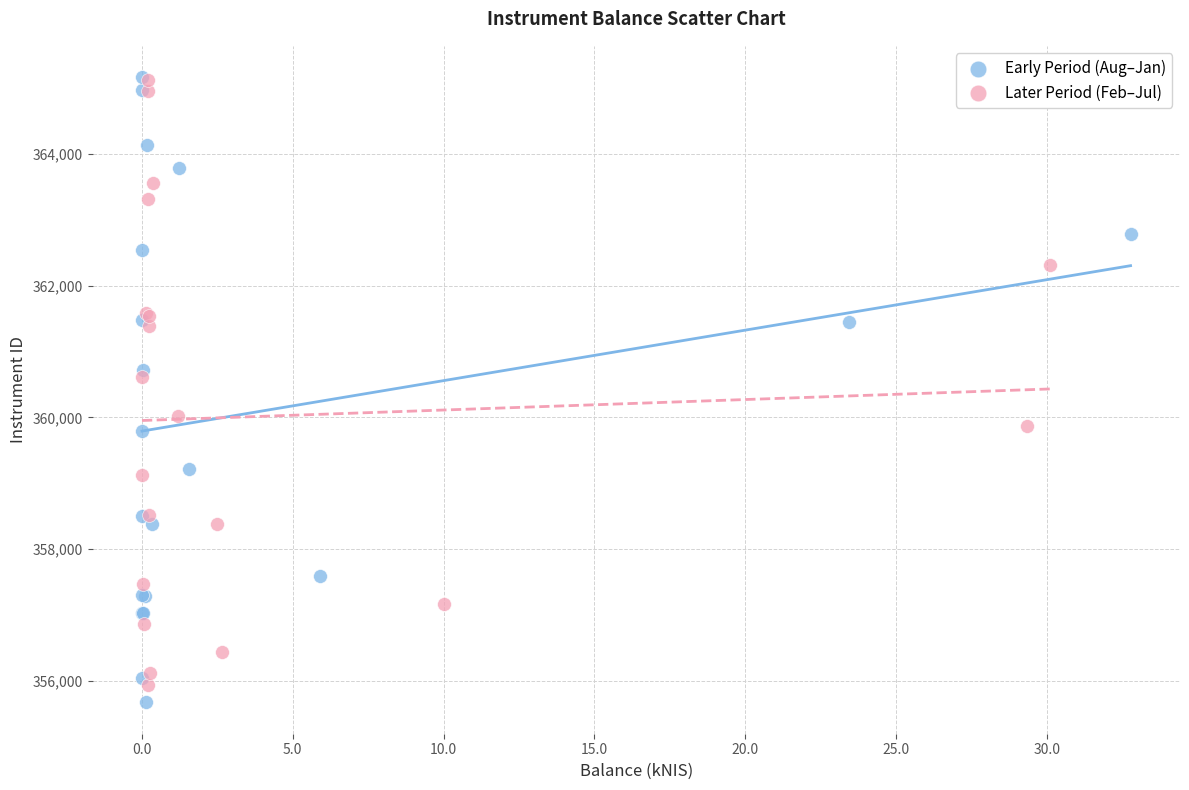

What are all the series names shown in the legend?

Early Period (Aug–Jan), Later Period (Feb–Jul)